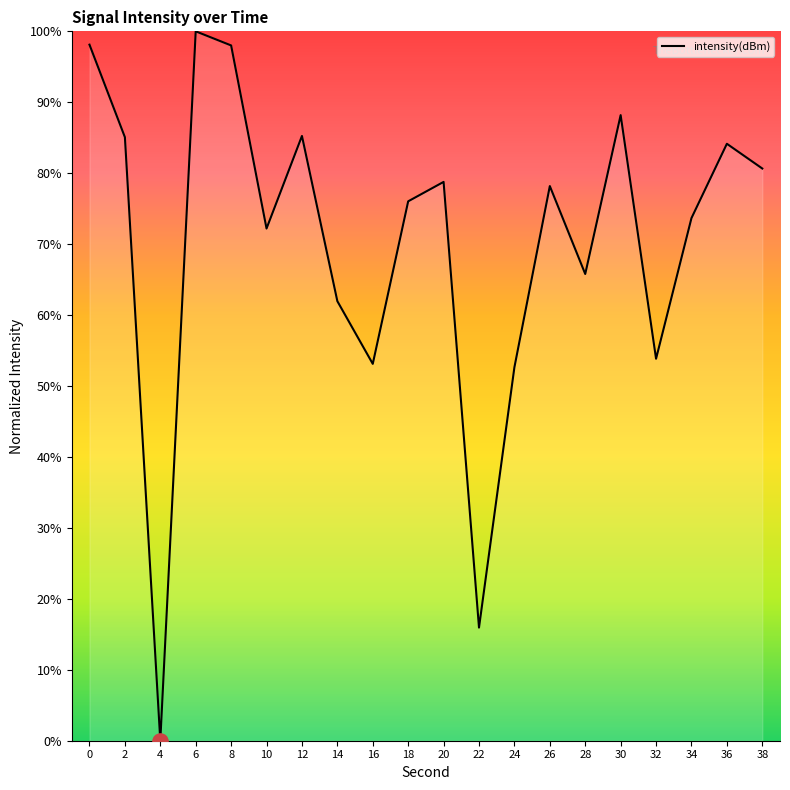

What is the change in value from 6 to 34?

-26.3